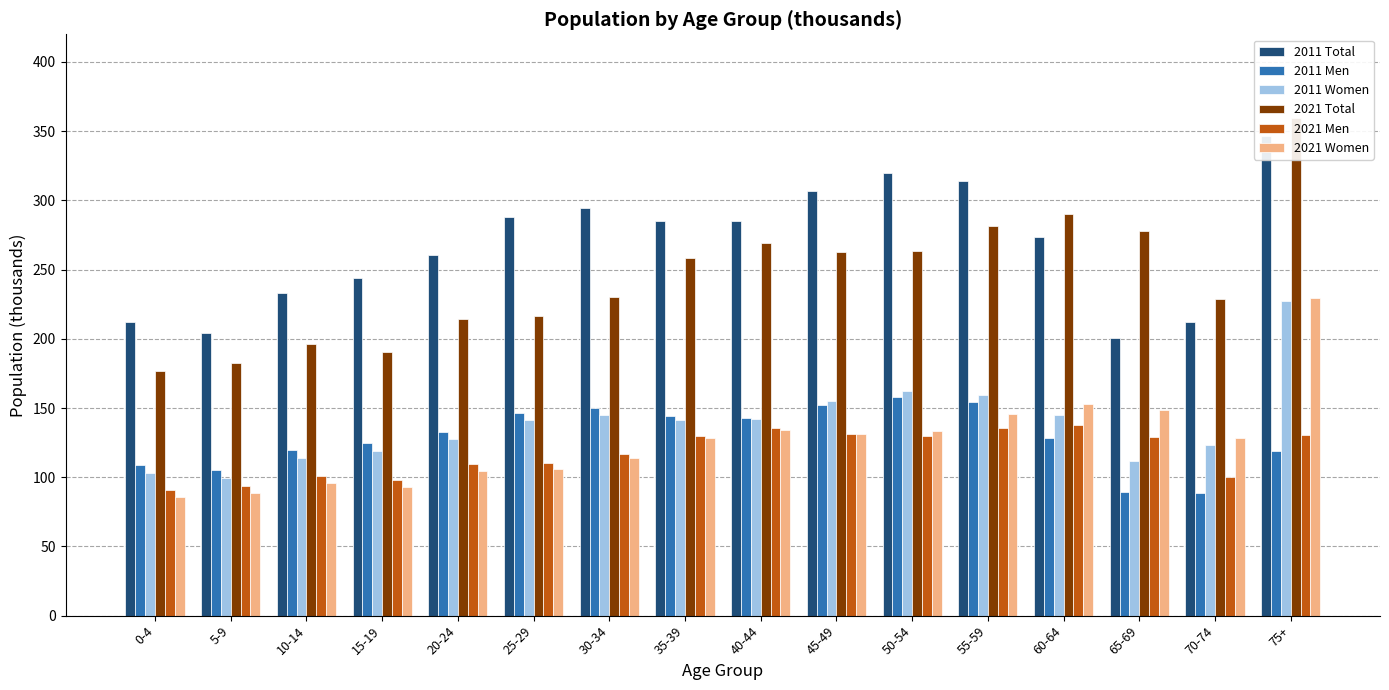

Between 60-64 and 30-34, which is larger?

30-34